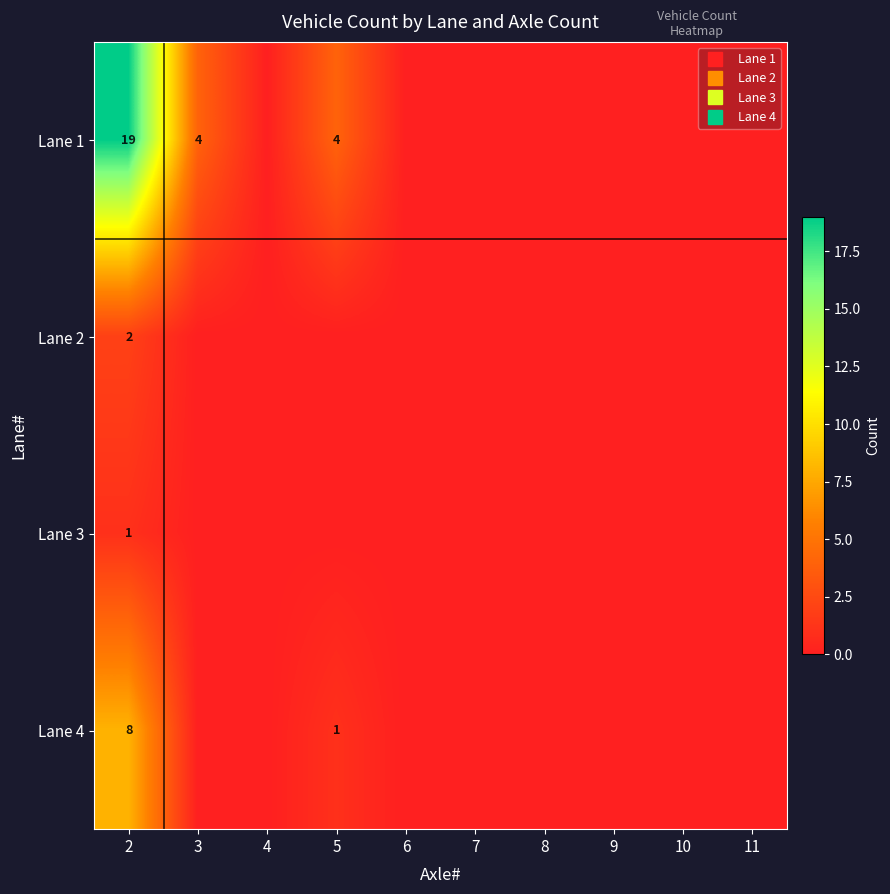

Which has a higher value, 8 or 5?

5